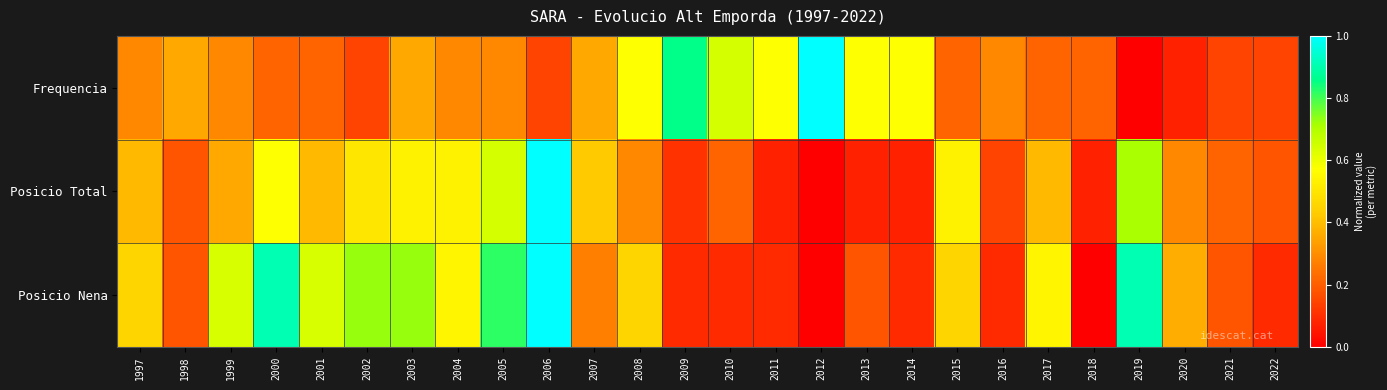

Reading left to right, what are all the values shown in this chart?

Frequencia: 1997=0.3	1998=0.4	1999=0.3	2000=0.2	2001=0.2	2002=0.1	2003=0.4	2004=0.3	2005=0.3	2006=0.1	2007=0.4	2008=0.6	2009=0.9	2010=0.6	2011=0.6	2012=1.0	2013=0.6	2014=0.6	2015=0.2	2016=0.3	2017=0.2	2018=0.2	2019=0.0	2020=0.1	2021=0.1	2022=0.1
Posicio Total: 1997=0.4	1998=0.2	1999=0.4	2000=0.6	2001=0.4	2002=0.5	2003=0.5	2004=0.5	2005=0.6	2006=1.0	2007=0.4	2008=0.3	2009=0.1	2010=0.2	2011=0.1	2012=0.0	2013=0.1	2014=0.1	2015=0.5	2016=0.1	2017=0.4	2018=0.1	2019=0.7	2020=0.3	2021=0.2	2022=0.2
Posicio Nena: 1997=0.5	1998=0.2	1999=0.6	2000=0.9	2001=0.6	2002=0.7	2003=0.7	2004=0.5	2005=0.8	2006=1.0	2007=0.3	2008=0.5	2009=0.1	2010=0.1	2011=0.1	2012=0.0	2013=0.2	2014=0.1	2015=0.5	2016=0.1	2017=0.5	2018=0.0	2019=0.9	2020=0.4	2021=0.2	2022=0.1